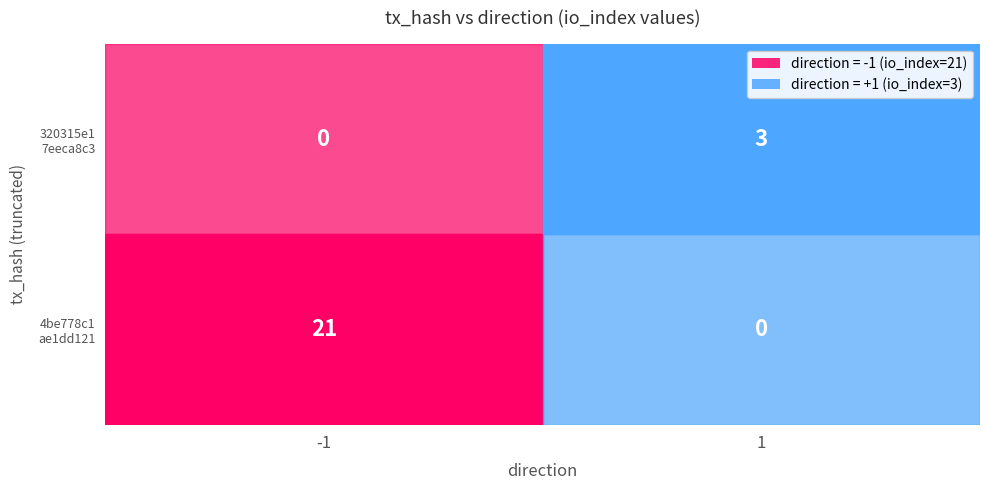

Rank the series at io_index from lowest to highest value.

320315e17eeca8c3fd2a158eabaec723ae9d49c, 4be778c1ae1dd1211ff6761ce077c94689595a9